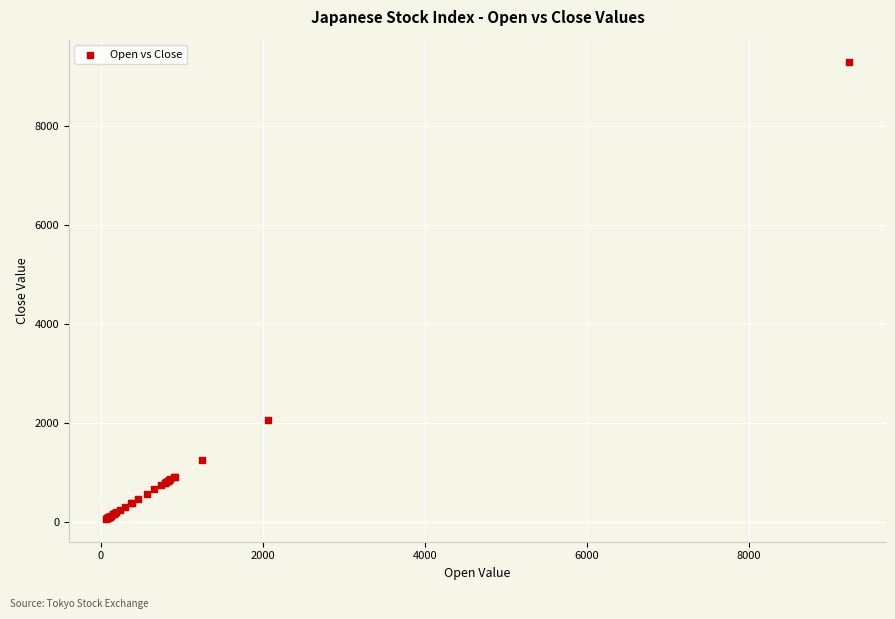

What Y value in the scatter plot is closest to 4674?

2068.5